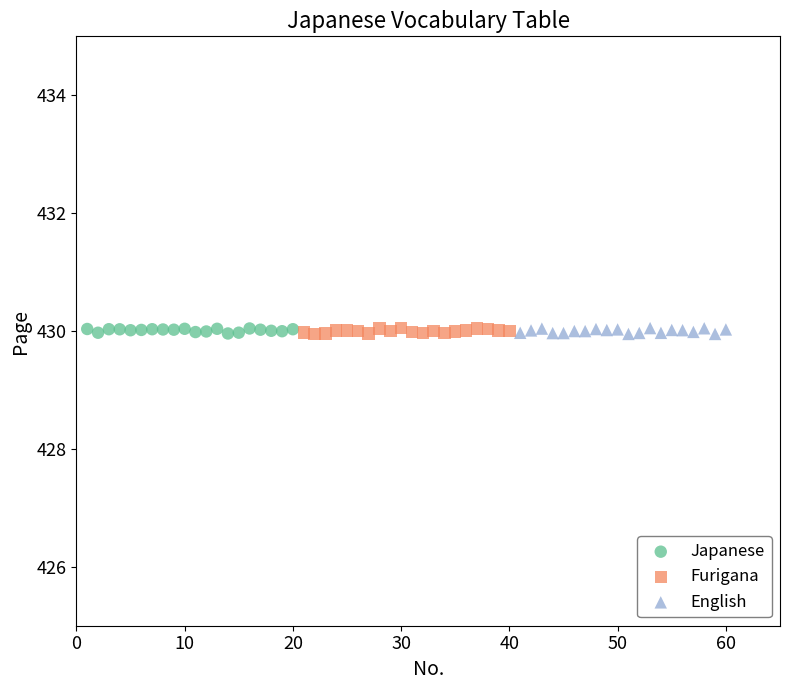

What are all the series names shown in the legend?

Japanese, Furigana, English